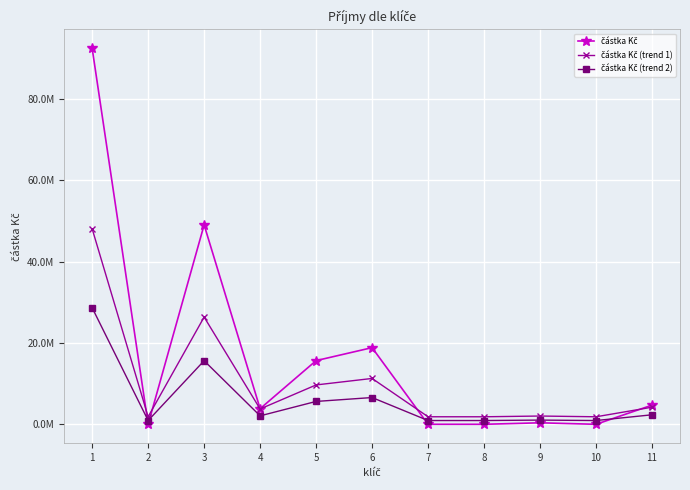

Rank the categories by částka Kč value from lowest to highest.

2, 8, 10, 7, 9, 4, 11, 5, 6, 3, 1